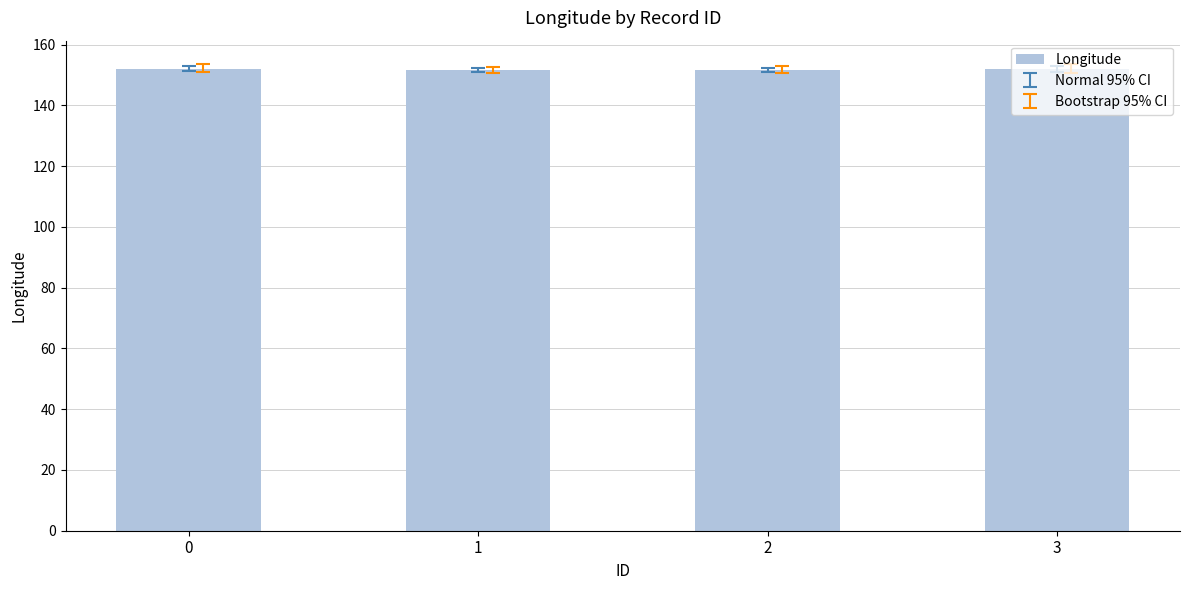

What is the average value?

151.8